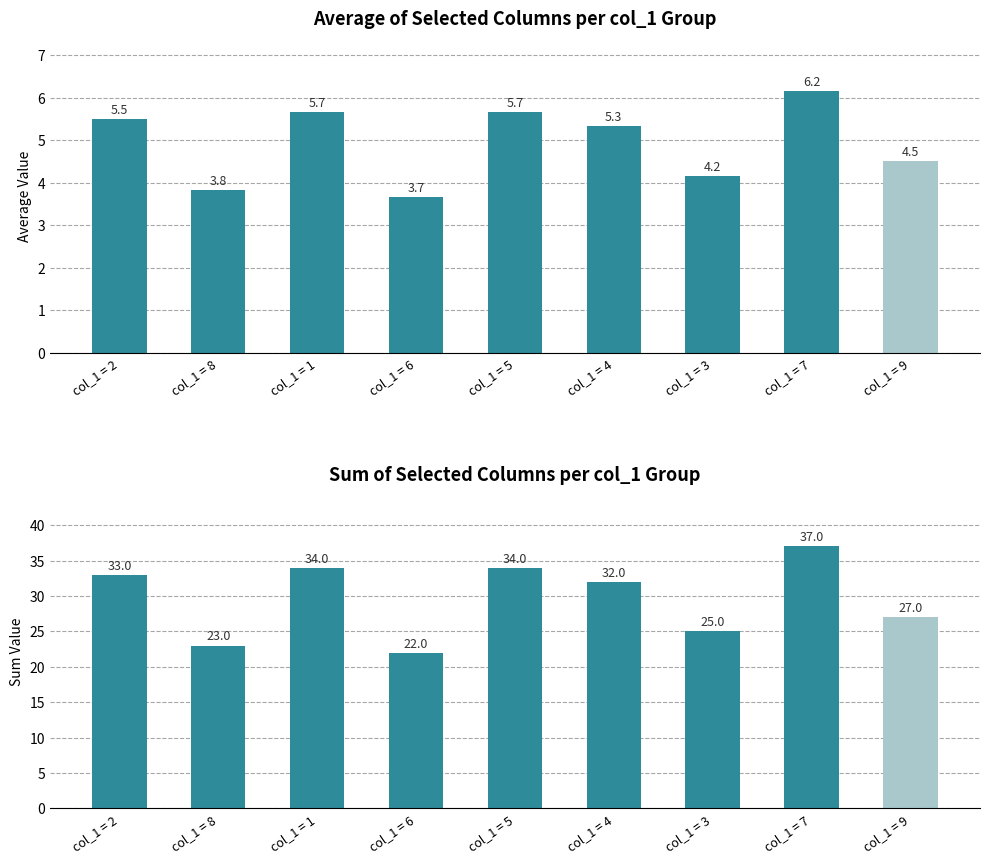

Is it true that the value at col_1 = 6 is 36?

False